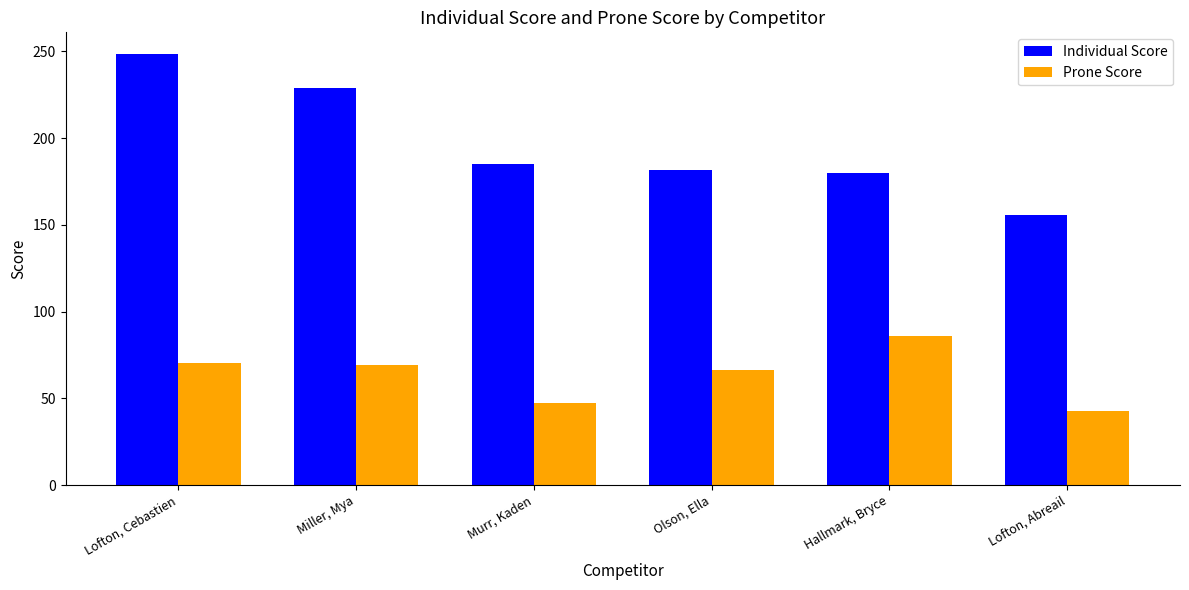

What is the average value of the Prone Score series?

63.7